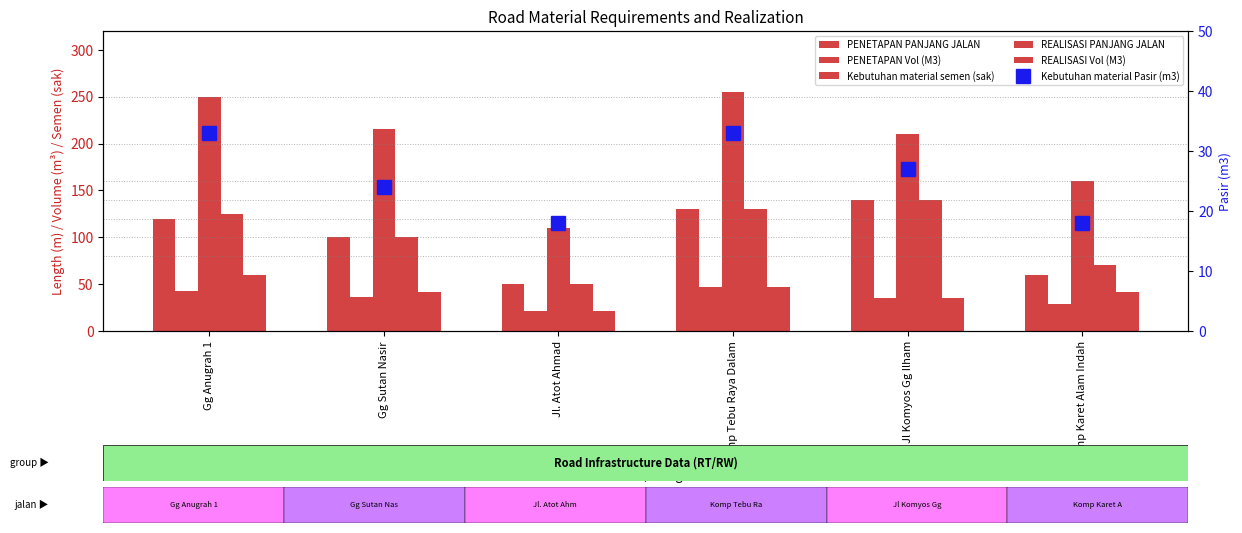

Which series has the largest range (max minus min)?

Kebutuhan material semen (sak)